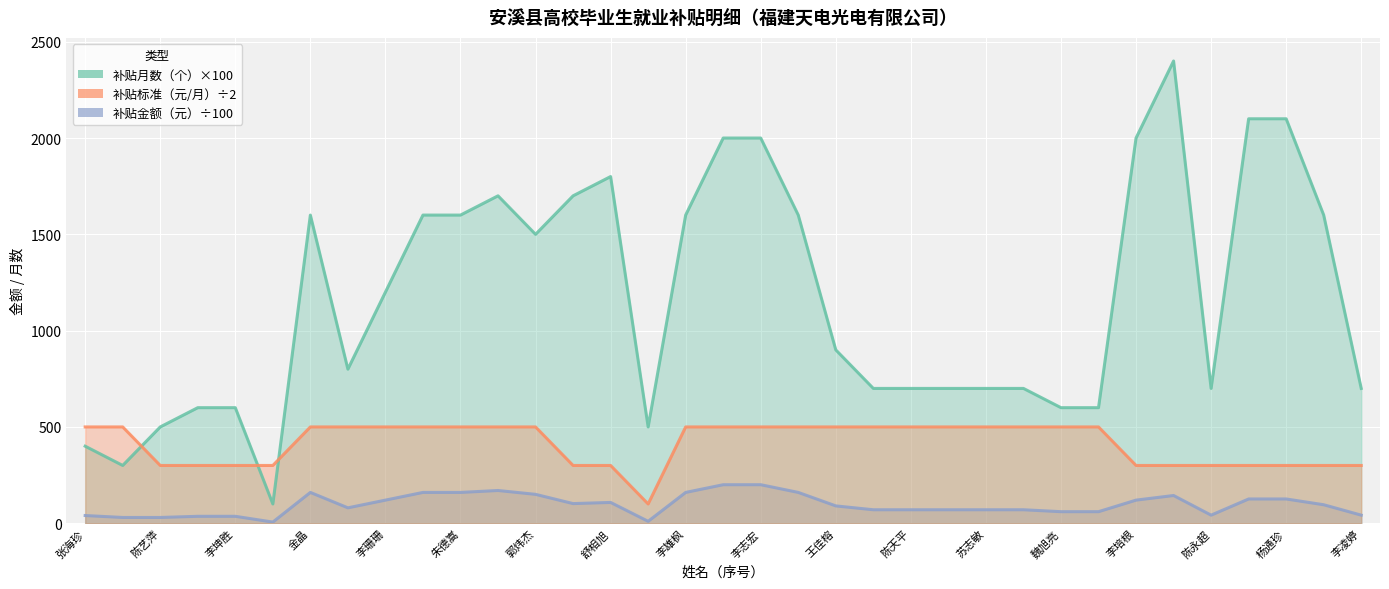

Reading left to right, transcribe all the data shown in this chart.

补贴月数（个）: 张海珍=400	刘亚明=300	陈艺萍=500	张旭辉=600	李坤胜=600	李杭杰=100	金晶=1600	黄群=800	李珊珊=1200	裴玉玲=1600	朱德嵩=1600	陈玉凤=1700	郭炜杰=1500	陈梓荣=1700	舒相旭=1800	李炜林=500	李雄枫=1600	陈洪=2000	李志宏=2000	李煌森=1600	王佳榕=900	黄智涵=700	陈天平=700	王智鹏=700	苏志敏=700	李浩轩=700	魏旭亮=600	陈伟斌=600	李培根=2000	陈小飞=2400	陈永超=700	黄贵杰=2100	杨通珍=2100	钱达锋=1600	李凌婷=700
补贴标准（元/月）: 张海珍=500	刘亚明=500	陈艺萍=300	张旭辉=300	李坤胜=300	李杭杰=300	金晶=500	黄群=500	李珊珊=500	裴玉玲=500	朱德嵩=500	陈玉凤=500	郭炜杰=500	陈梓荣=300	舒相旭=300	李炜林=100	李雄枫=500	陈洪=500	李志宏=500	李煌森=500	王佳榕=500	黄智涵=500	陈天平=500	王智鹏=500	苏志敏=500	李浩轩=500	魏旭亮=500	陈伟斌=500	李培根=300	陈小飞=300	陈永超=300	黄贵杰=300	杨通珍=300	钱达锋=300	李凌婷=300
补贴金额（元）: 张海珍=40	刘亚明=30	陈艺萍=30	张旭辉=36	李坤胜=36	李杭杰=6	金晶=160	黄群=80	李珊珊=120	裴玉玲=160	朱德嵩=160	陈玉凤=170	郭炜杰=150	陈梓荣=102	舒相旭=108	李炜林=10	李雄枫=160	陈洪=200	李志宏=200	李煌森=160	王佳榕=90	黄智涵=70	陈天平=70	王智鹏=70	苏志敏=70	李浩轩=70	魏旭亮=60	陈伟斌=60	李培根=120	陈小飞=144	陈永超=42	黄贵杰=126	杨通珍=126	钱达锋=96	李凌婷=42